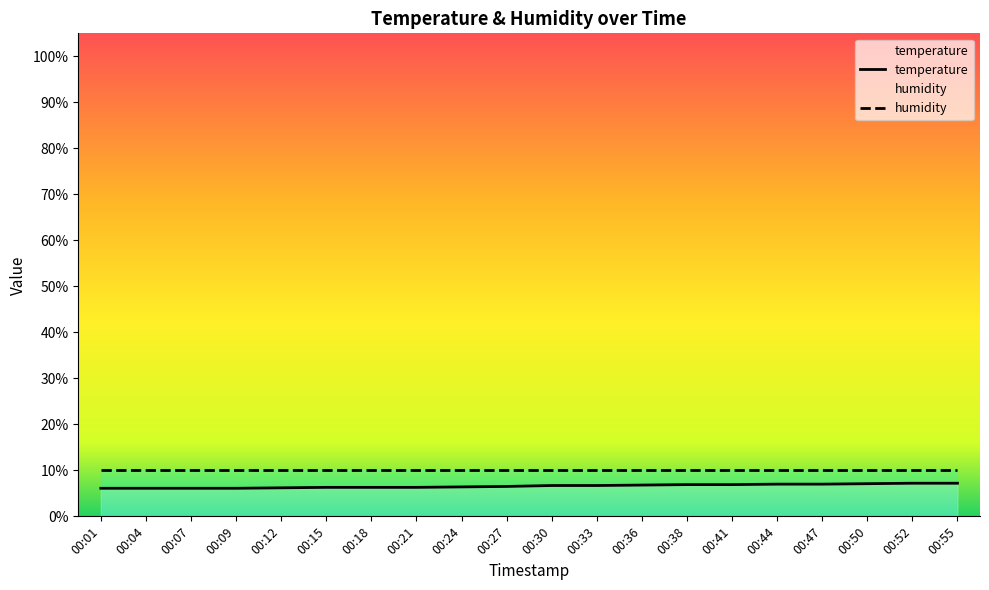

List the labels in order of value, smallest first.

00:01, 00:04, 00:07, 00:09, 00:12, 00:15, 00:18, 00:21, 00:24, 00:27, 00:30, 00:33, 00:36, 00:38, 00:41, 00:44, 00:47, 00:50, 00:52, 00:55